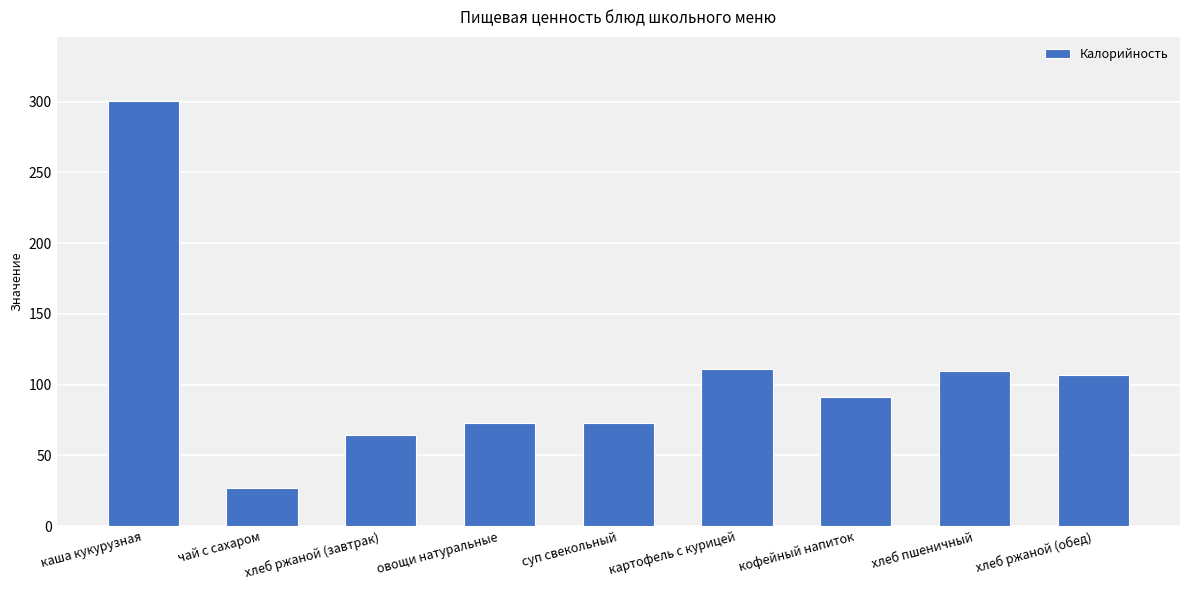

What value does the data have at картофель с курицей?

111.0